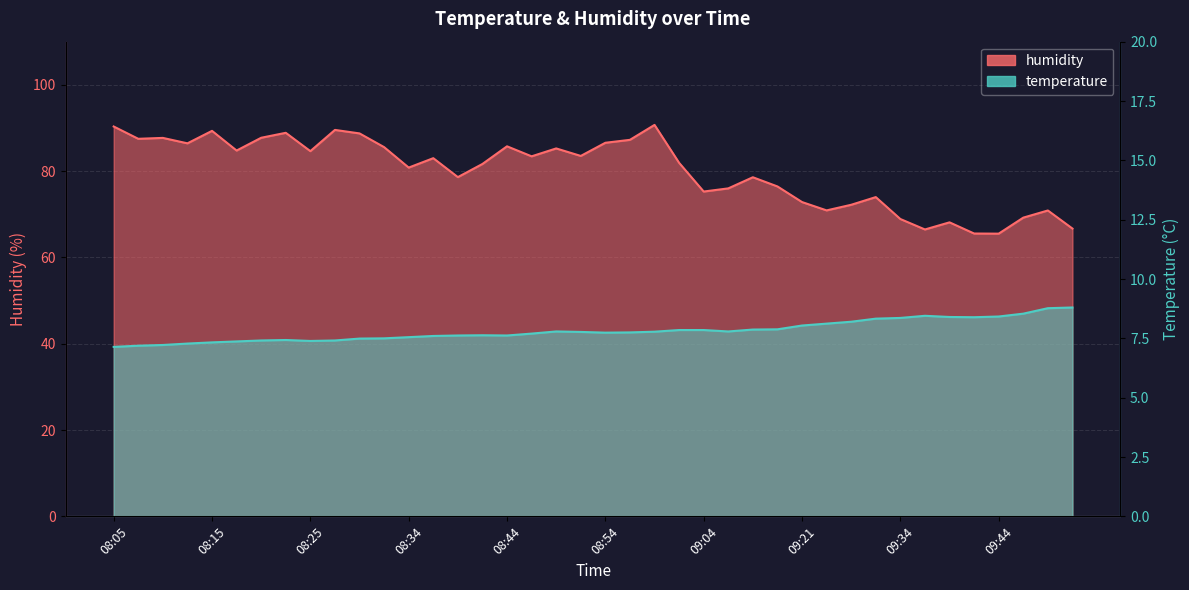

True or false: humidity and temperature cross at least once.

False